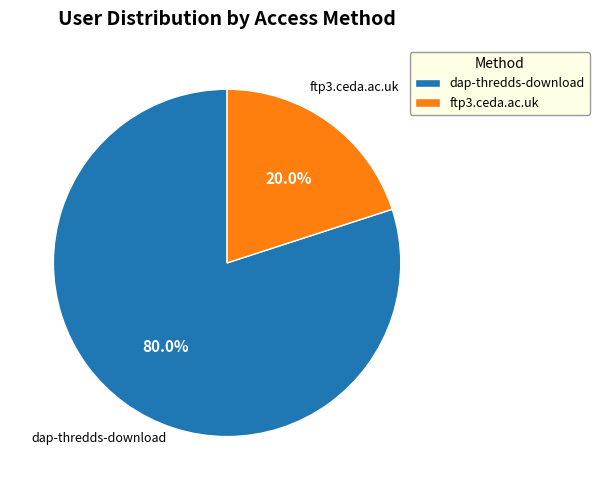

How many segments does this pie chart have?

2